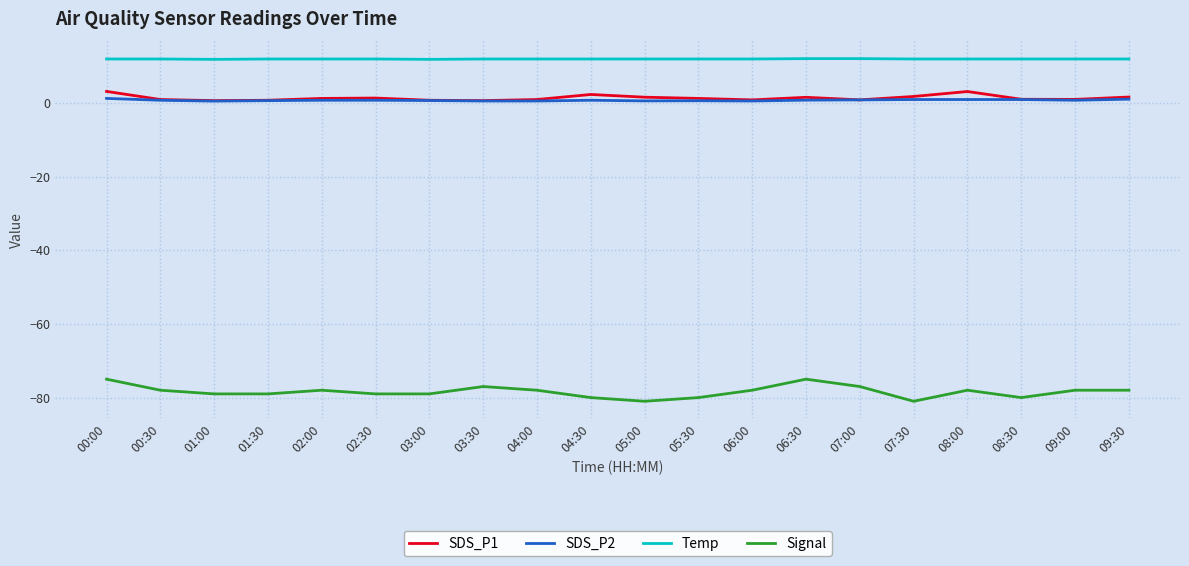

Which series has the widest spread of values?

Signal